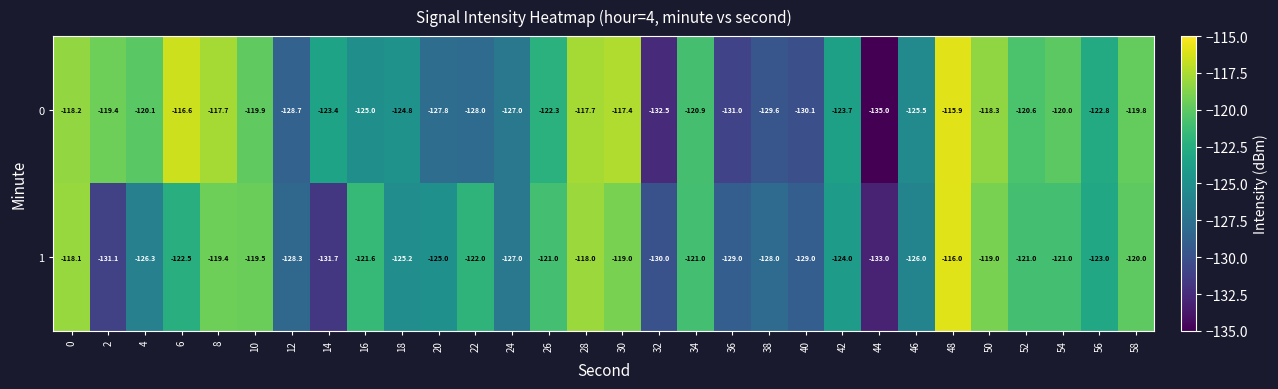

At which category is the sum across all series the highest?

48